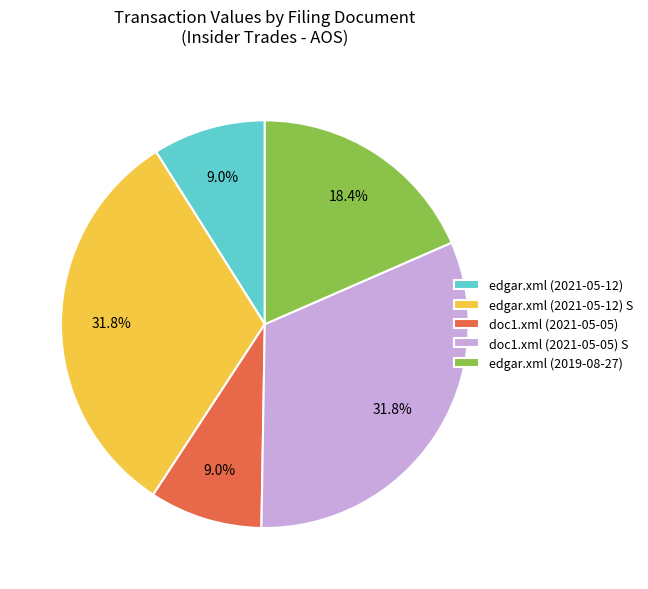

Between edgar.xml (2019-08-27) and edgar.xml (2021-05-12) S, which is larger?

edgar.xml (2021-05-12) S